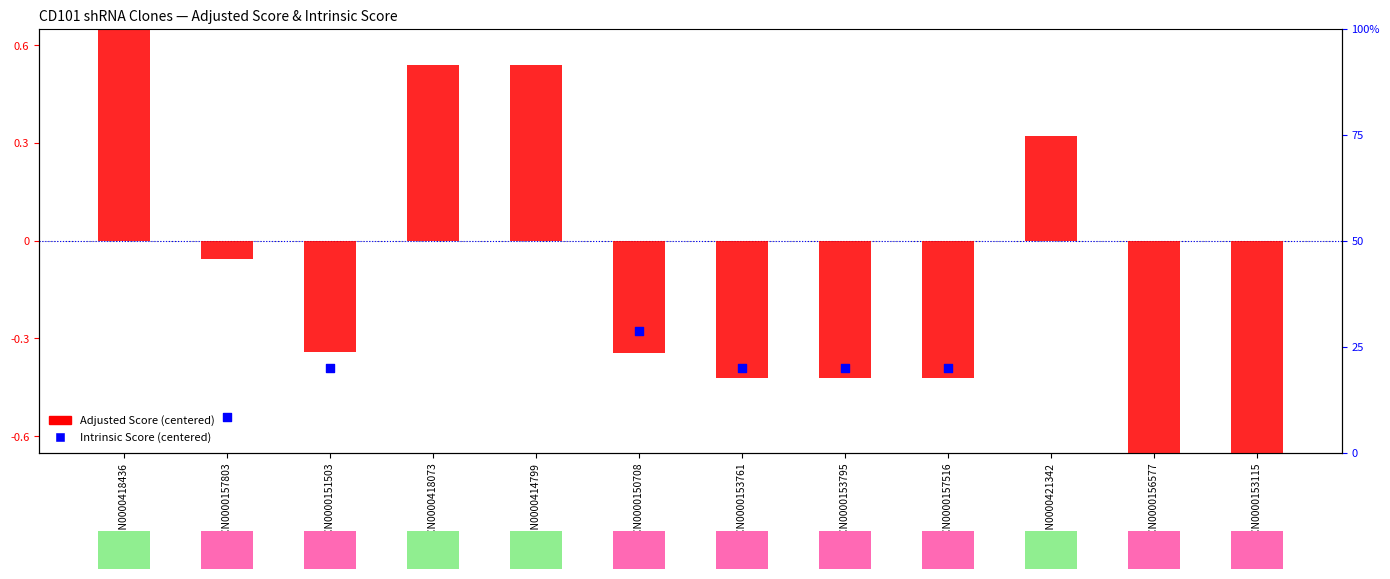

What is the change in value from TRCN0000153795 to TRCN0000156577?

-0.4